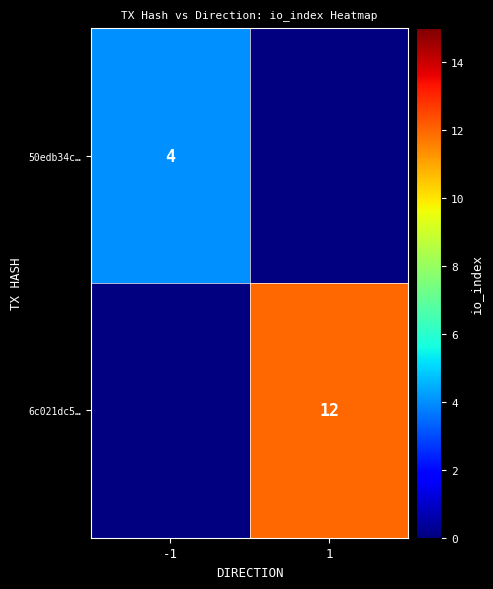

How many distinct data groups are displayed?

2